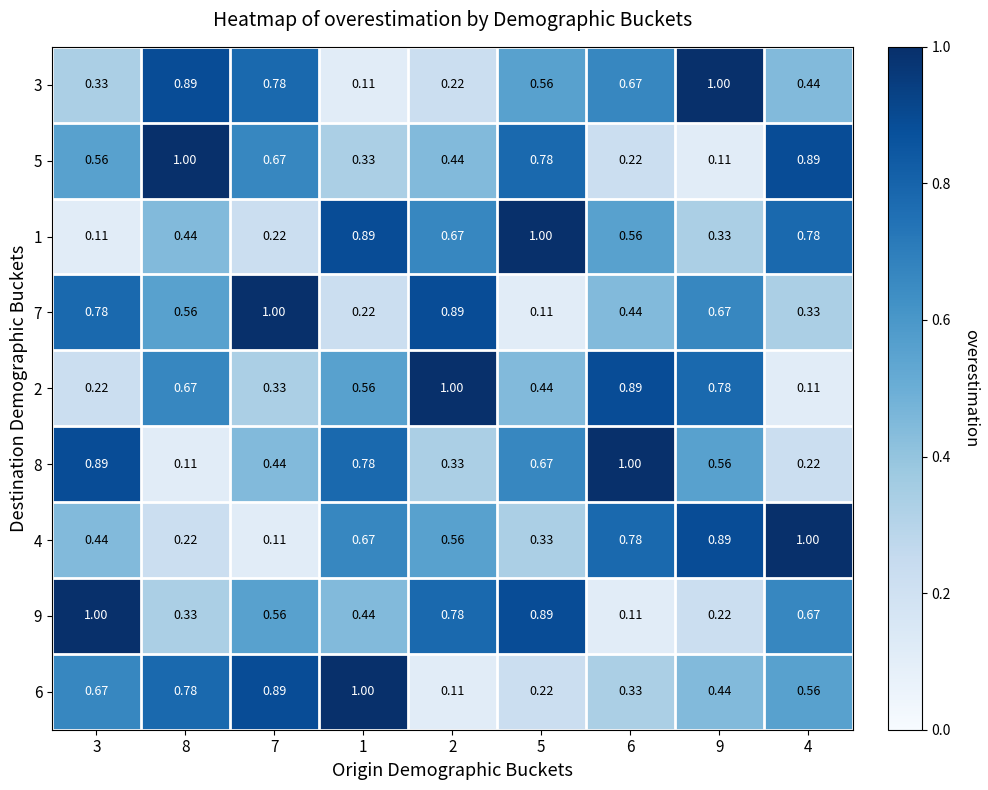

Is the value of 6 at 3 greater than the value of 2 at 1?

Yes